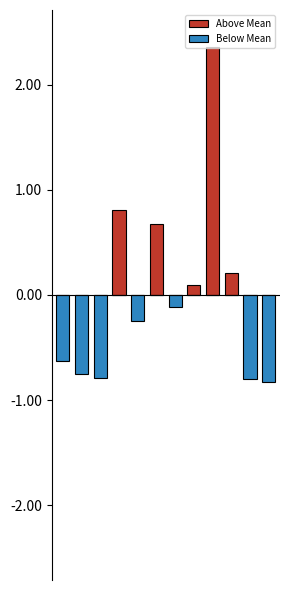

At which category is the sum across all series the highest?

8